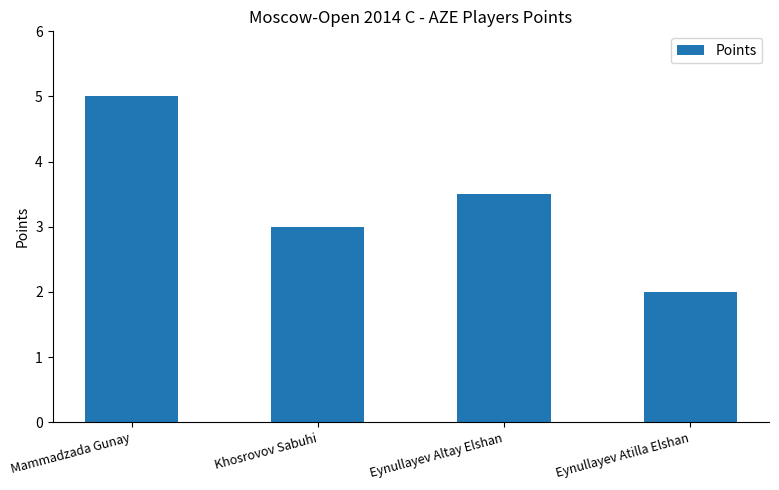

What is the average value?

3.4